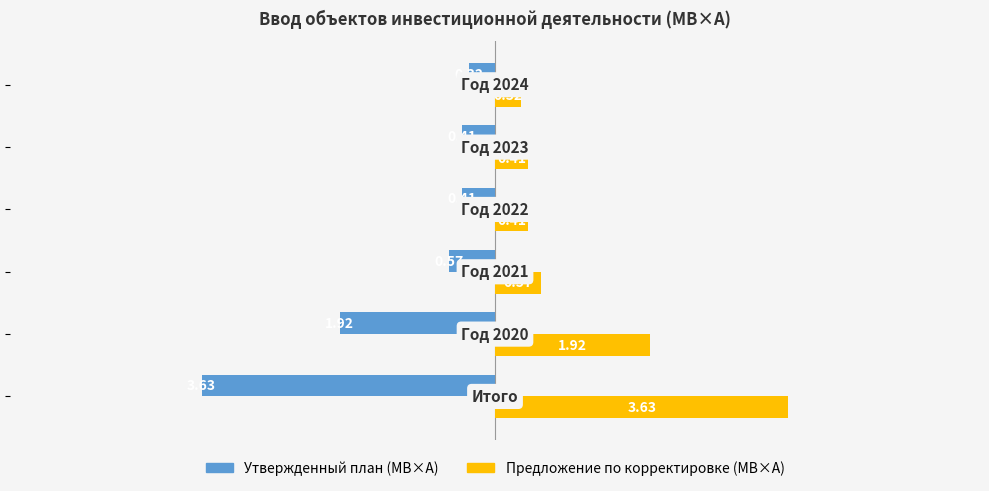

Rank the series by their maximum value, from highest to lowest.

Предложение по корректировке (МВ×А), Утвержденный план (МВ×А)